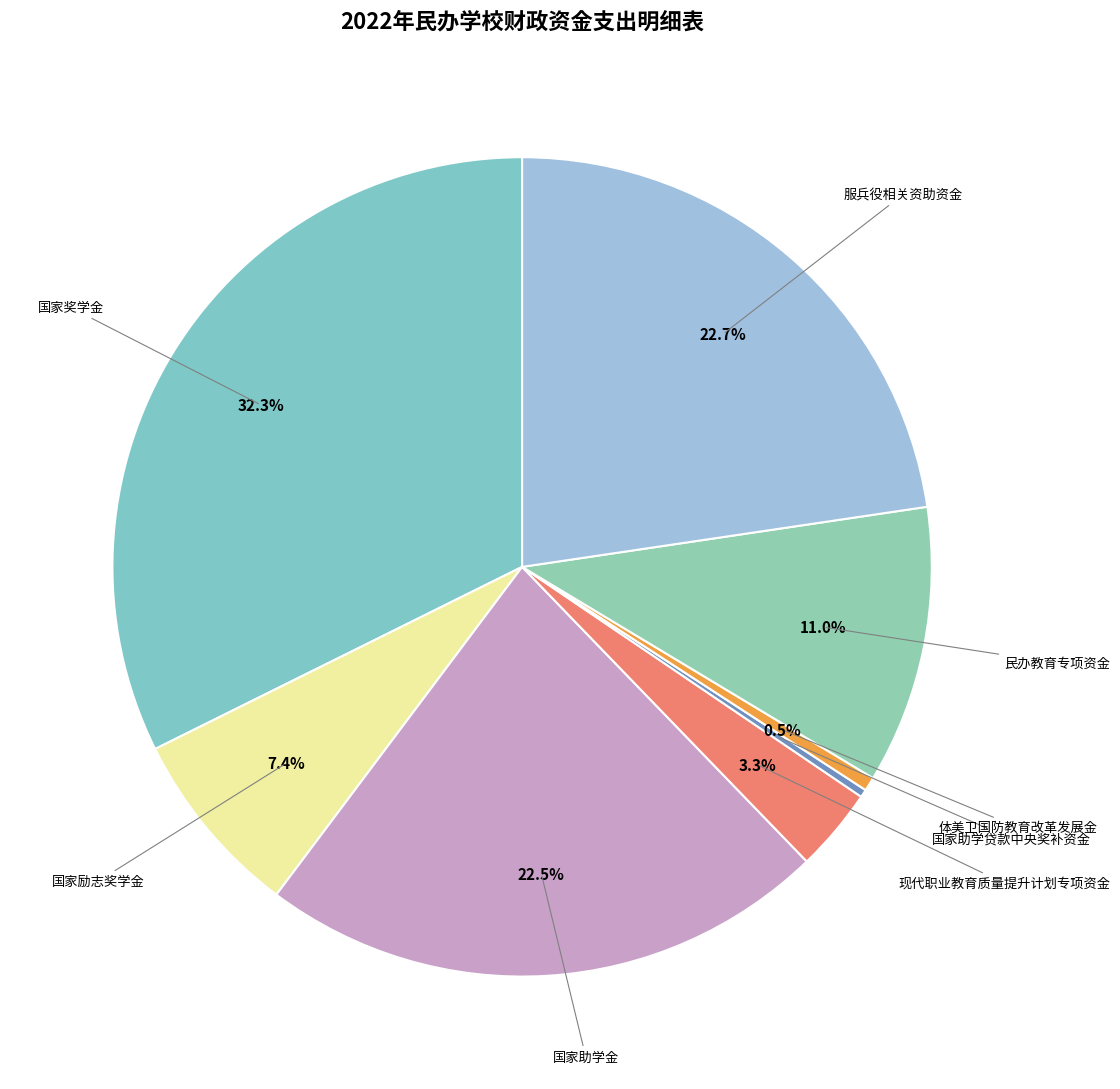

Count the number of slices in the pie.

8